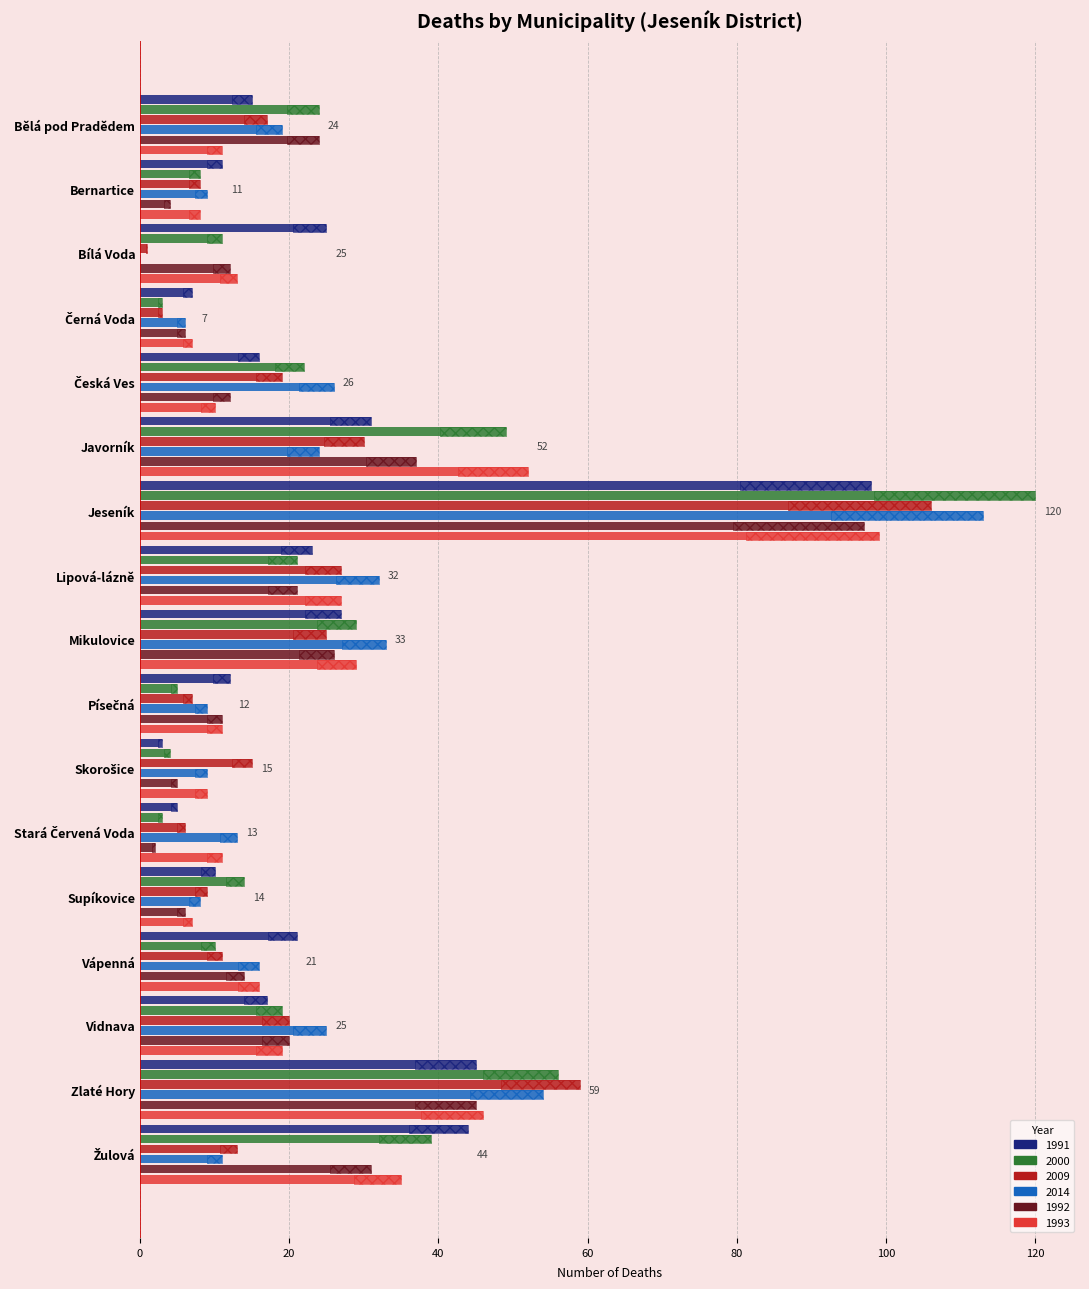

Reading right to left, transcribe all the data shown in this chart.

1991: Žulová=44	Zlaté Hory=45	Vidnava=17	Vápenná=21	Supíkovice=10	Stará Červená Voda=5	Skorošice=3	Písečná=12	Mikulovice=27	Lipová-lázně=23	Jeseník=98	Javorník=31	Česká Ves=16	Černá Voda=7	Bílá Voda=25	Bernartice=11	Bělá pod Pradědem=15
2000: Žulová=39	Zlaté Hory=56	Vidnava=19	Vápenná=10	Supíkovice=14	Stará Červená Voda=3	Skorošice=4	Písečná=5	Mikulovice=29	Lipová-lázně=21	Jeseník=120	Javorník=49	Česká Ves=22	Černá Voda=3	Bílá Voda=11	Bernartice=8	Bělá pod Pradědem=24
2009: Žulová=13	Zlaté Hory=59	Vidnava=20	Vápenná=11	Supíkovice=9	Stará Červená Voda=6	Skorošice=15	Písečná=7	Mikulovice=25	Lipová-lázně=27	Jeseník=106	Javorník=30	Česká Ves=19	Černá Voda=3	Bílá Voda=1	Bernartice=8	Bělá pod Pradědem=17
2014: Žulová=11	Zlaté Hory=54	Vidnava=25	Vápenná=16	Supíkovice=8	Stará Červená Voda=13	Skorošice=9	Písečná=9	Mikulovice=33	Lipová-lázně=32	Jeseník=113	Javorník=24	Česká Ves=26	Černá Voda=6	Bílá Voda=0	Bernartice=9	Bělá pod Pradědem=19
1992: Žulová=31	Zlaté Hory=45	Vidnava=20	Vápenná=14	Supíkovice=6	Stará Červená Voda=2	Skorošice=5	Písečná=11	Mikulovice=26	Lipová-lázně=21	Jeseník=97	Javorník=37	Česká Ves=12	Černá Voda=6	Bílá Voda=12	Bernartice=4	Bělá pod Pradědem=24
1993: Žulová=35	Zlaté Hory=46	Vidnava=19	Vápenná=16	Supíkovice=7	Stará Červená Voda=11	Skorošice=9	Písečná=11	Mikulovice=29	Lipová-lázně=27	Jeseník=99	Javorník=52	Česká Ves=10	Černá Voda=7	Bílá Voda=13	Bernartice=8	Bělá pod Pradědem=11